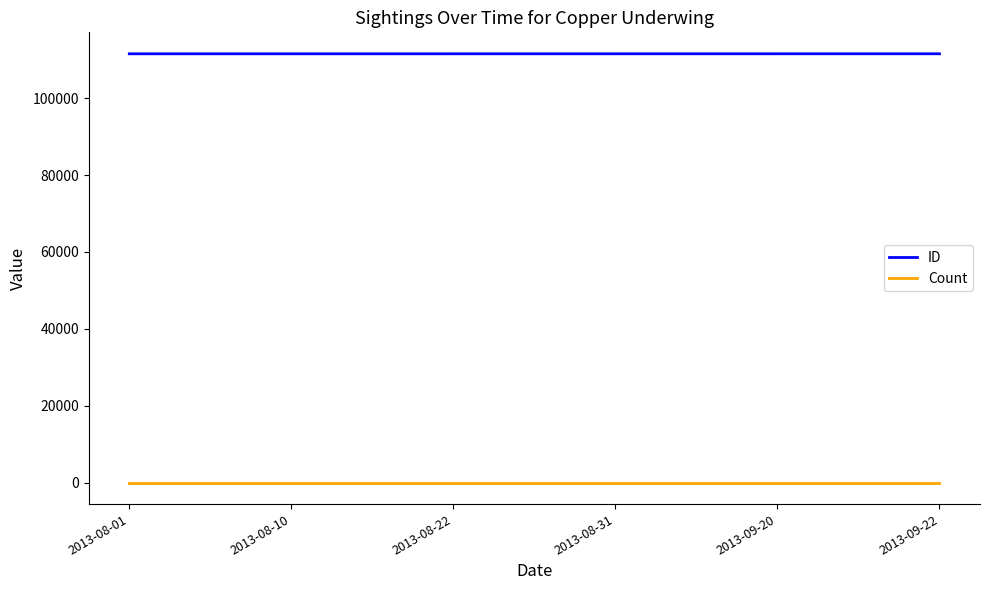

What is the lowest value of the ID series?

111548